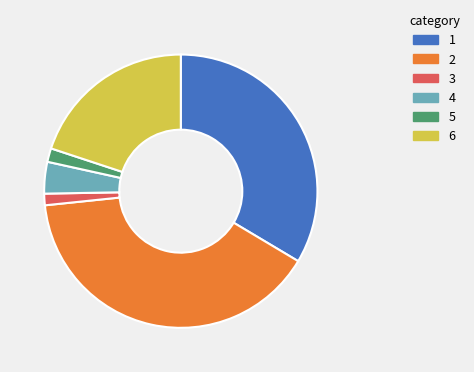

Does any single category account for the majority?

No